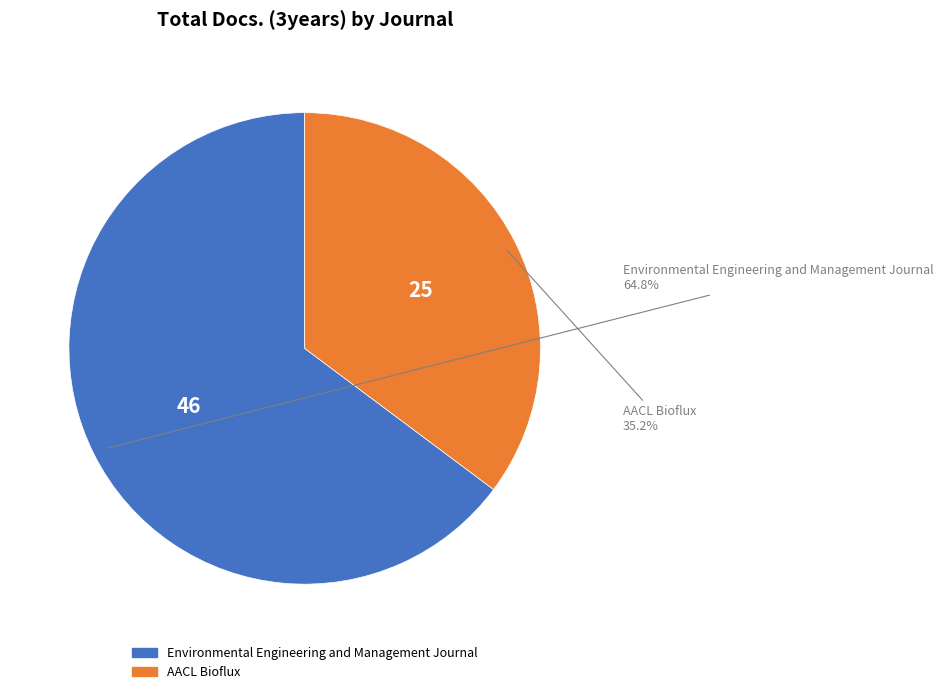

What is the ratio of the value at AACL Bioflux to the value at Environmental Engineering and Management Journal?

0.5